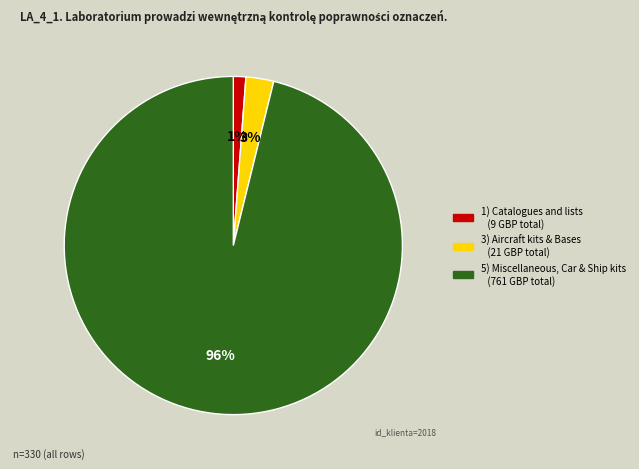

To the nearest percent, what is the difference between the largest and smallest slice percentages?

95%